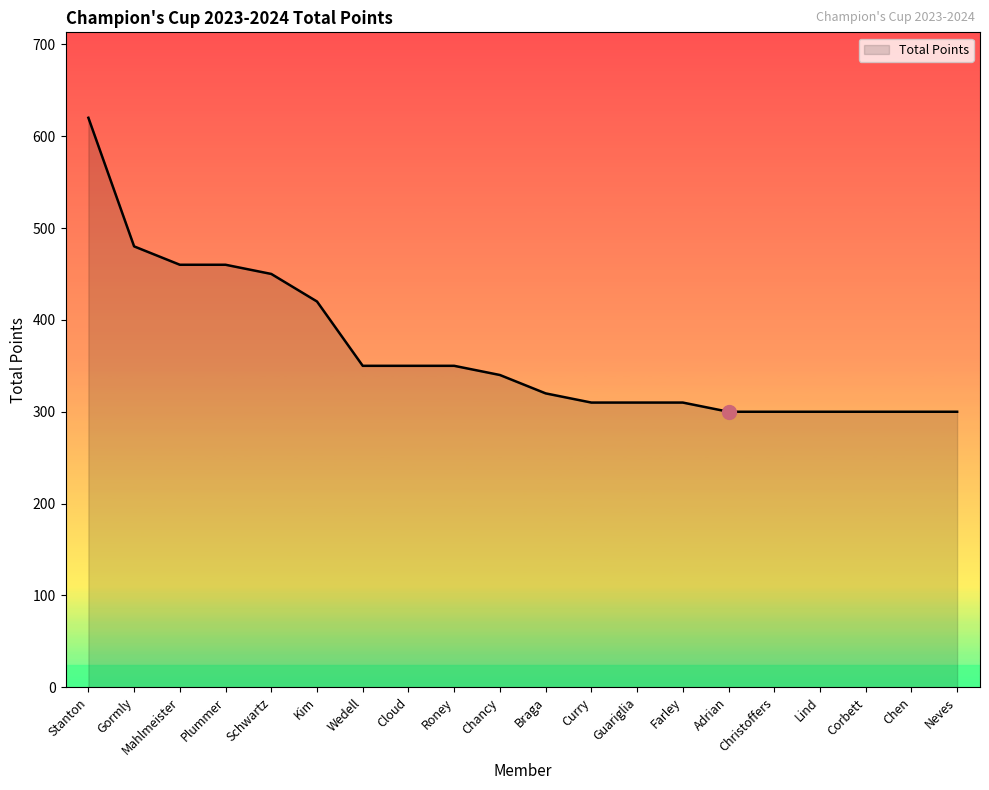

What position from the left is Corbett?

18